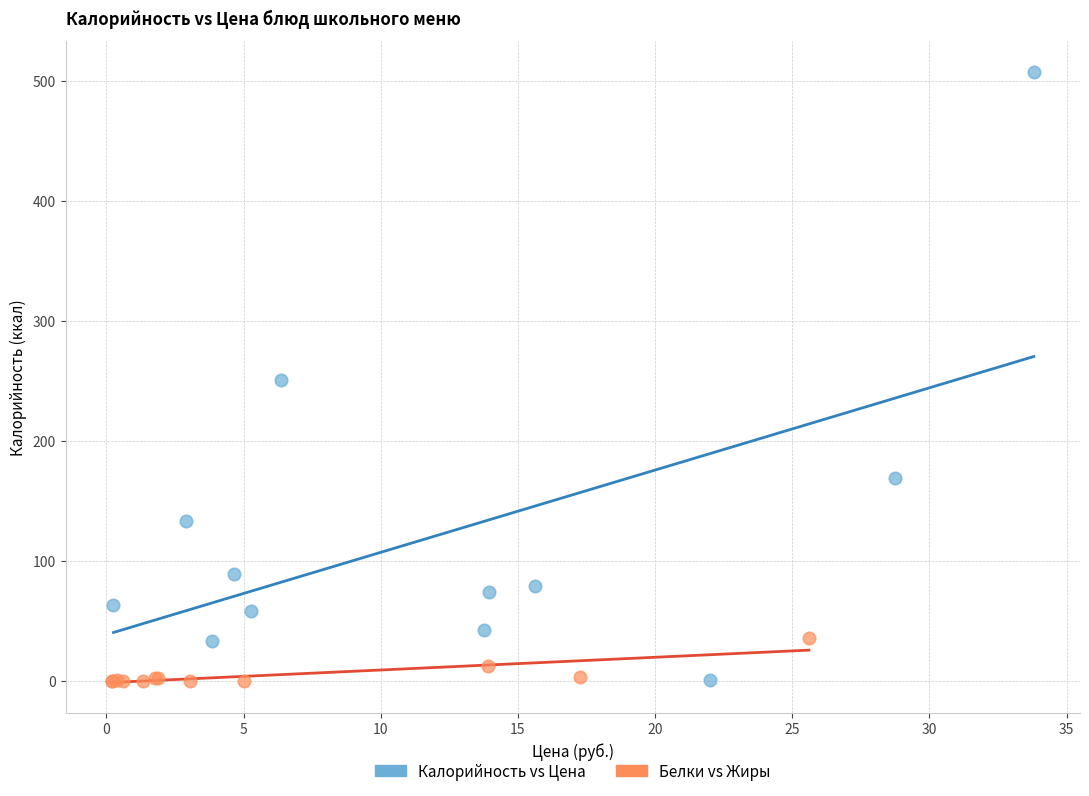

Which series has the largest Y range (max minus min)?

Калорийность vs Цена